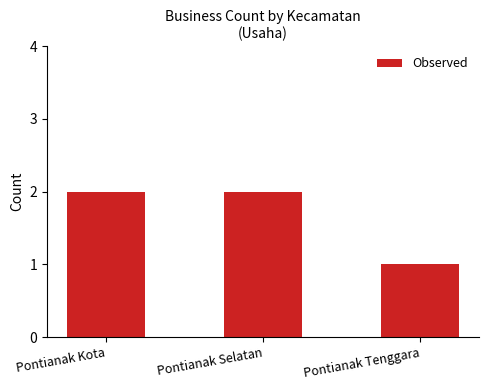

True or false: the data shows 2 at Pontianak Selatan.

True